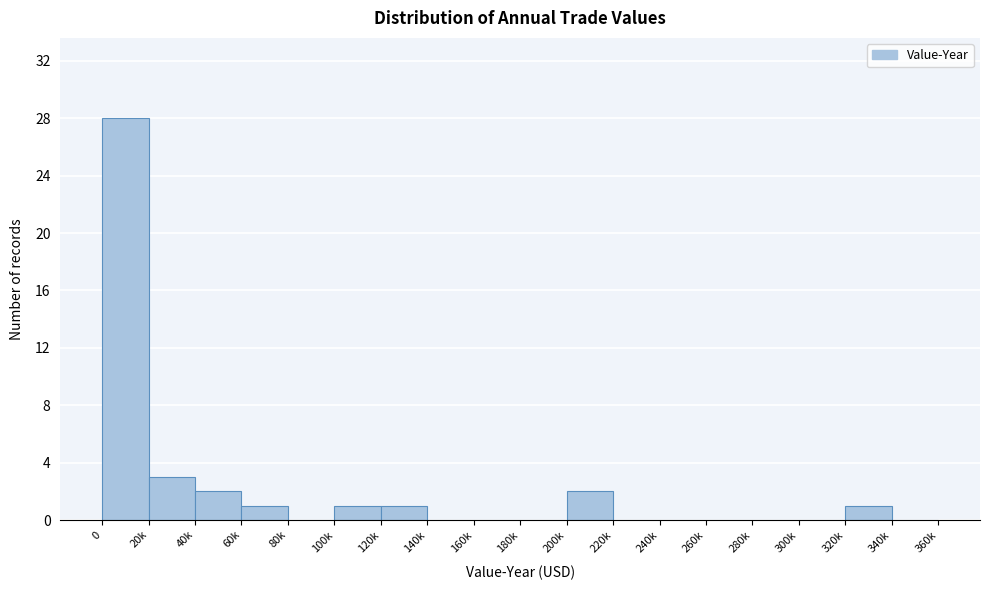

Reading left to right, list all the values displayed in this chart.

0=28	20k=3	40k=2	60k=1	80k=0	100k=1	120k=1	140k=0	160k=0	180k=0	200k=2	220k=0	240k=0	260k=0	280k=0	300k=0	320k=1	340k=0